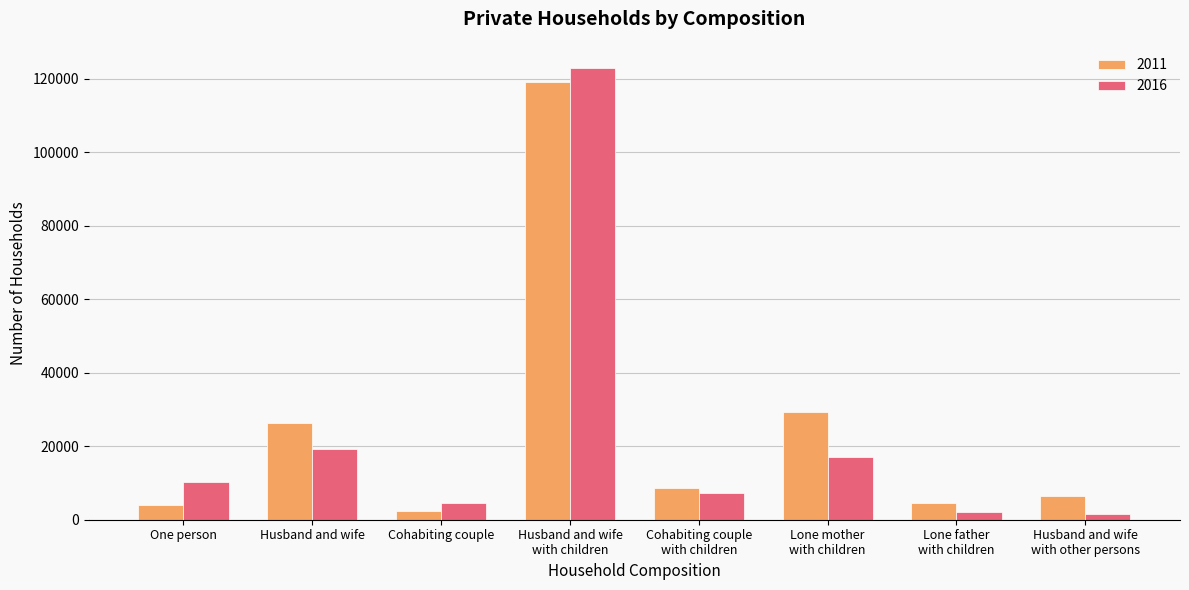

Read the 2016 value at Lone mother
with children.

17190